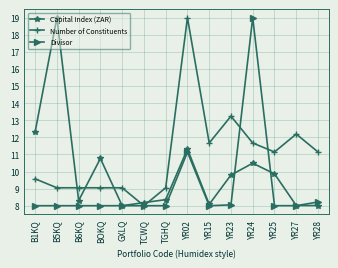

What is the label of the 14th point from the left?

YR28